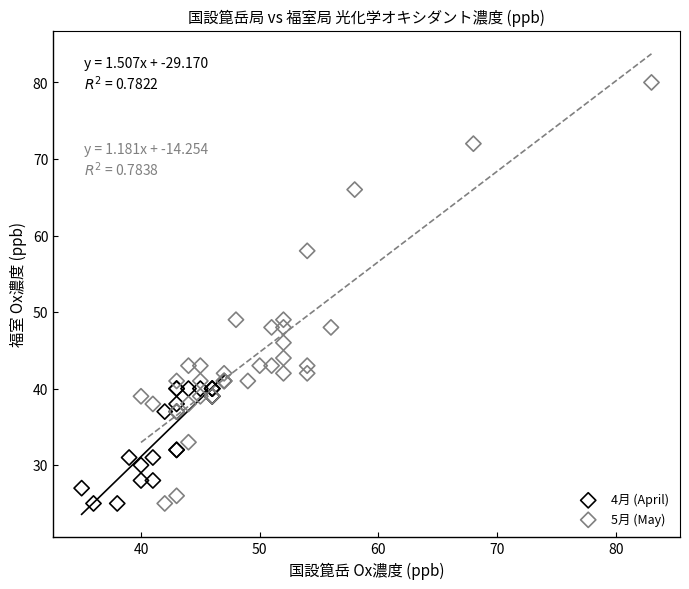

Which series has the largest Y range (max minus min)?

5月 (May)